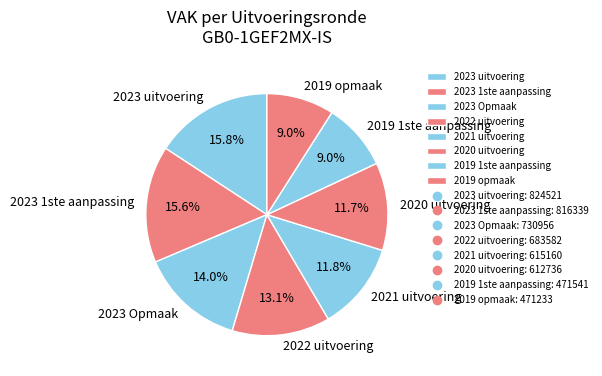

Does any single category account for the majority?

No